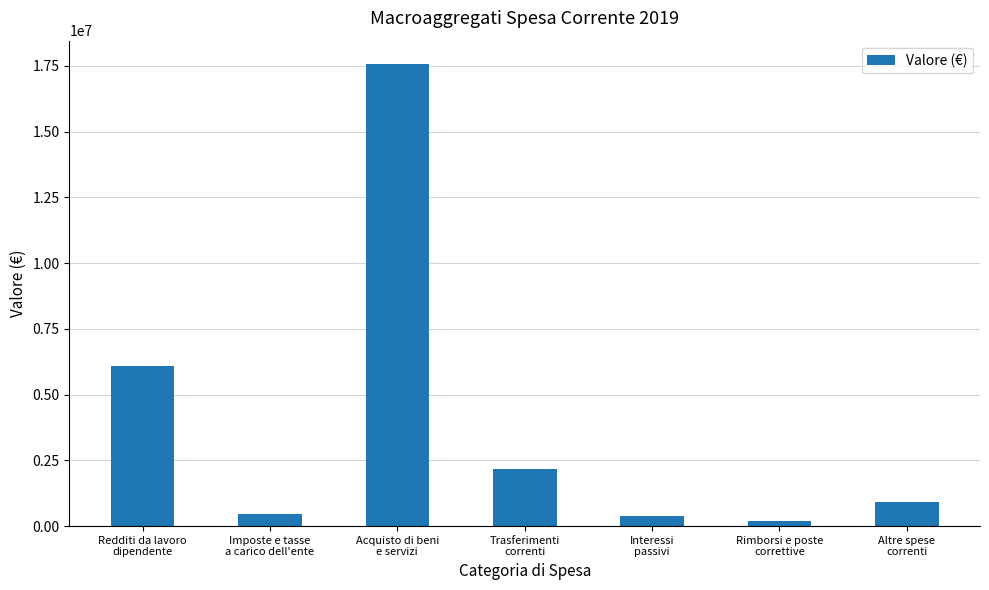

What is the difference between the maximum and minimum values?

17405856.9